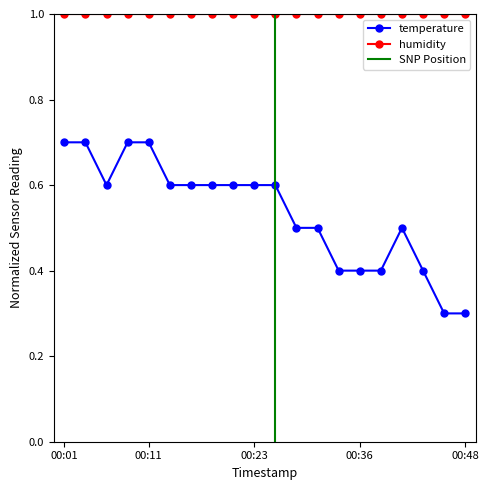

Is it true that the value at 00:31 is 0.5?

True